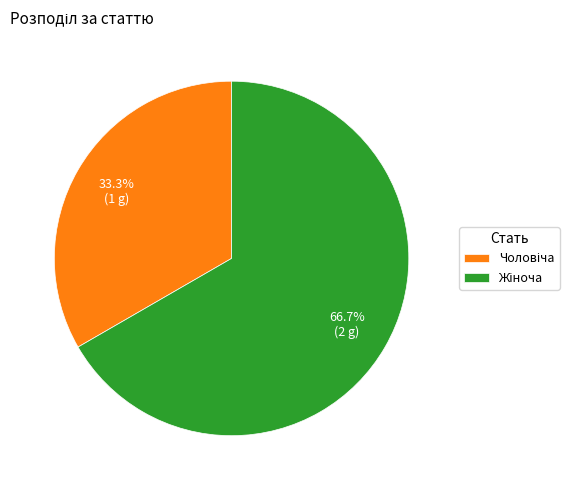

To the nearest percent, what is the difference between the Жіноча and Чоловіча slice percentages?

33%